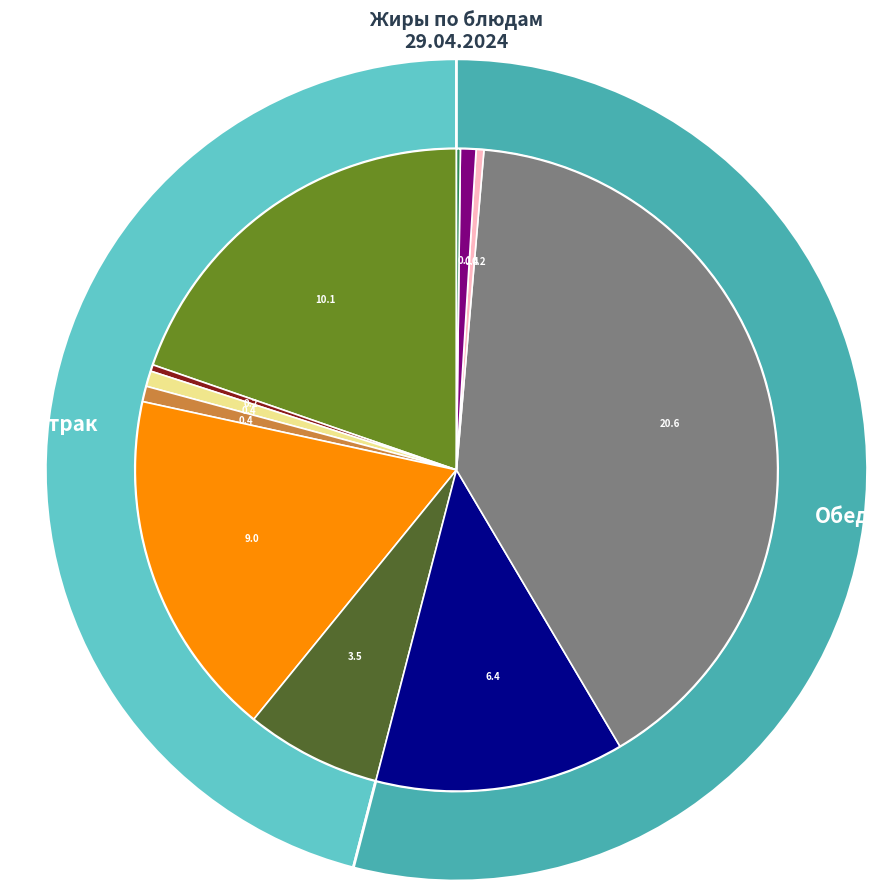

Rank the categories by value from lowest to highest.

Компот из кураги, Мандарин, Хлеб пшеничный, Хлеб пшеничный (багет), Хлеб ржаной, Хлеб ржаной (Бородинский), Какао с молоком, Рассольник ленинградский, Сыр твердых сортов в нарезке, Каша вязкая молочная пшенная, Плов из отварной говядины